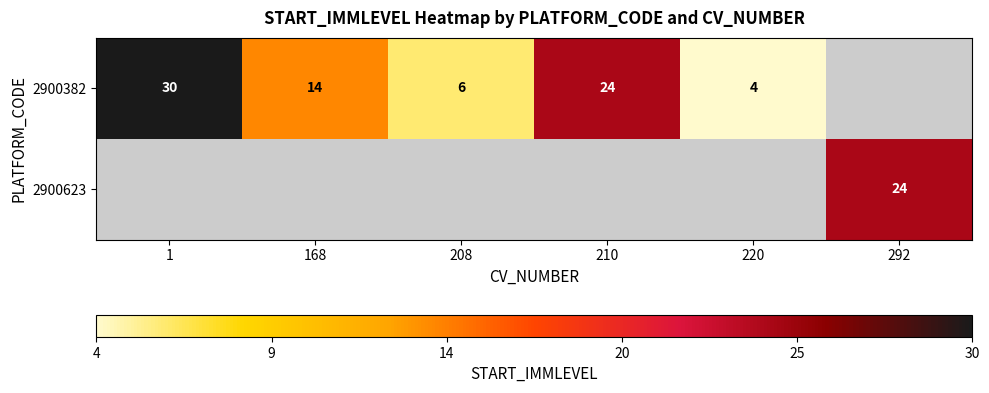

The 2900623 series shows 15 at 292. True or false?

False